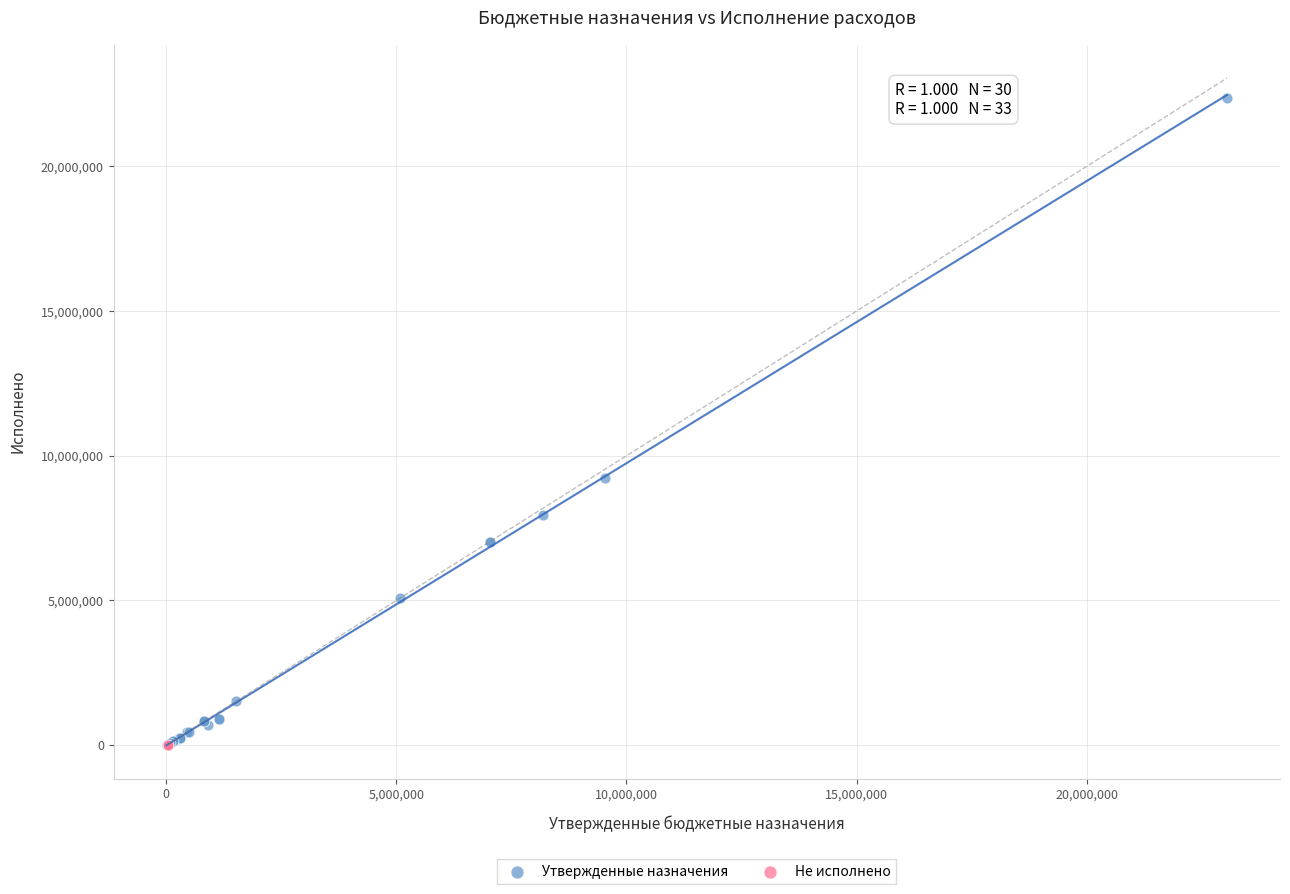

What are all the series names shown in the legend?

Утвержденные назначения, Не исполнено